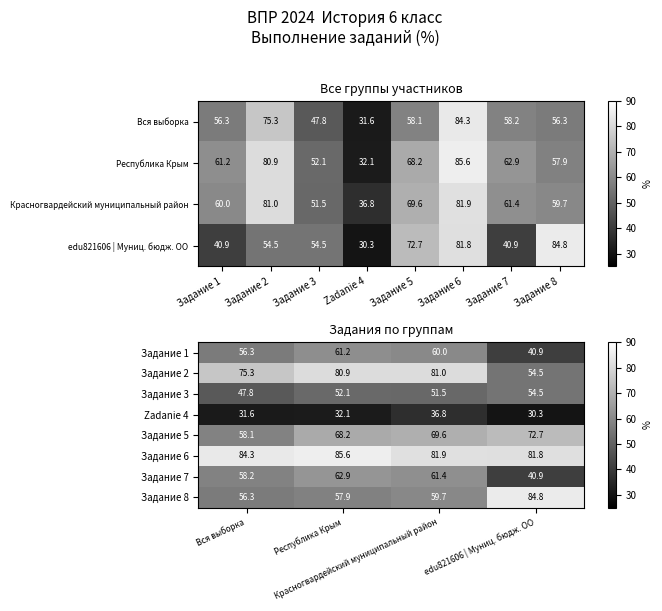

Which label corresponds to the smallest value in the chart?

edu821606 | Муниц. бюдж. ОО